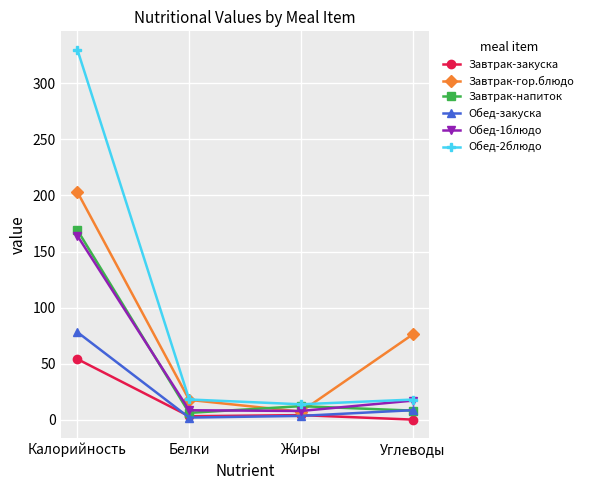

At which label does Завтрак-напиток first exceed 12?

Калорийность